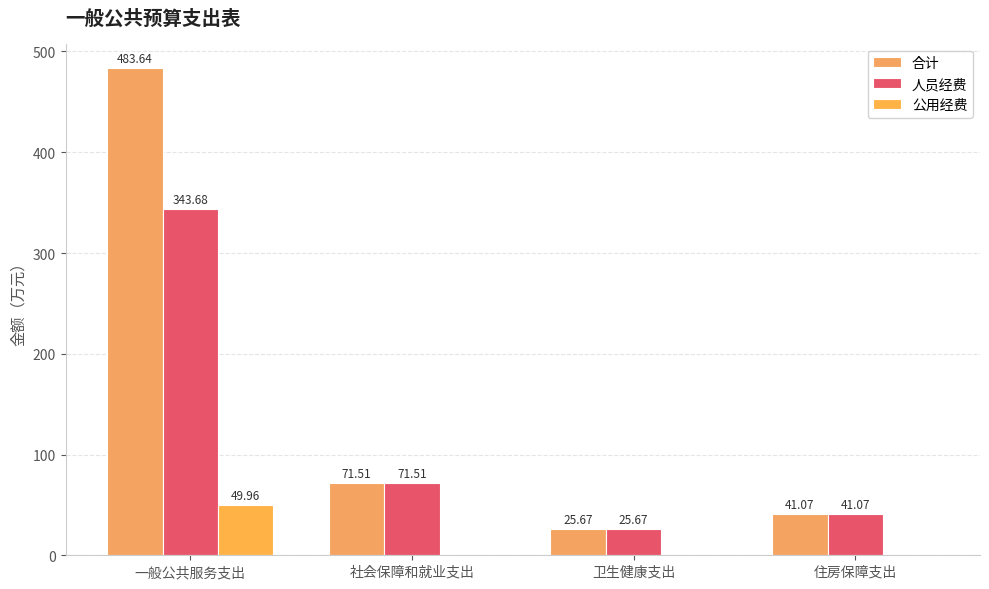

At which label is 合计 closest to 254?

社会保障和就业支出